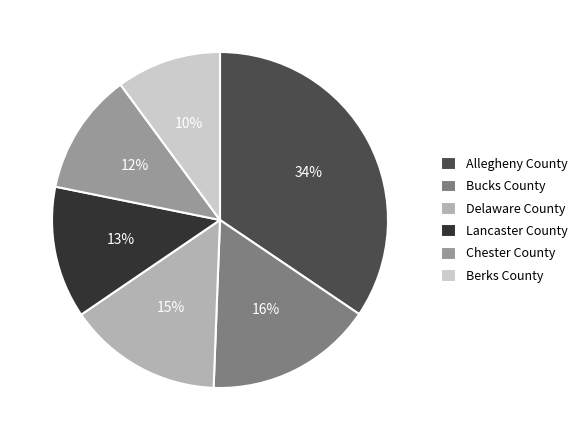

Is there a majority slice in this chart?

No